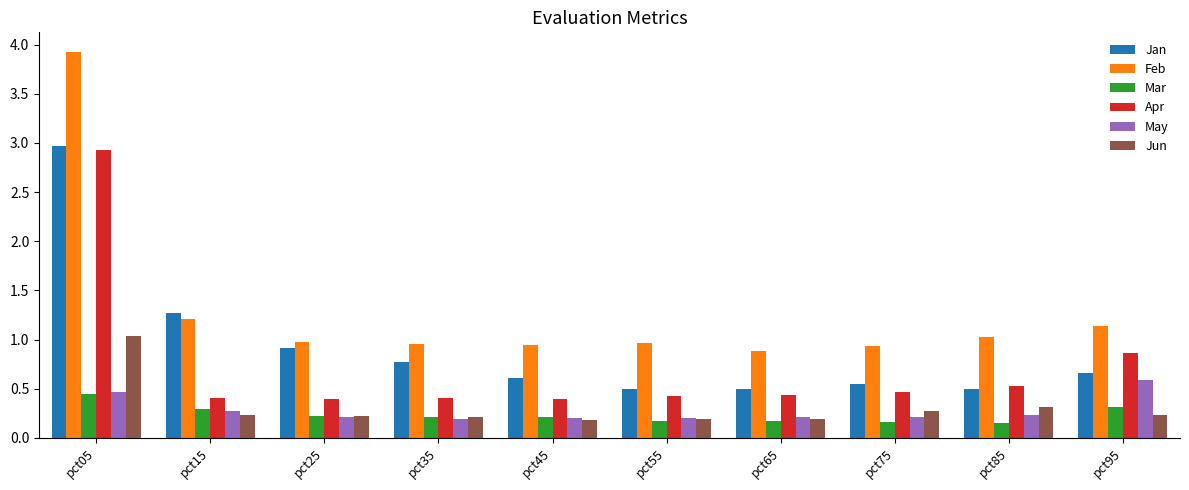

Read the Jun value at pct05.

1.0